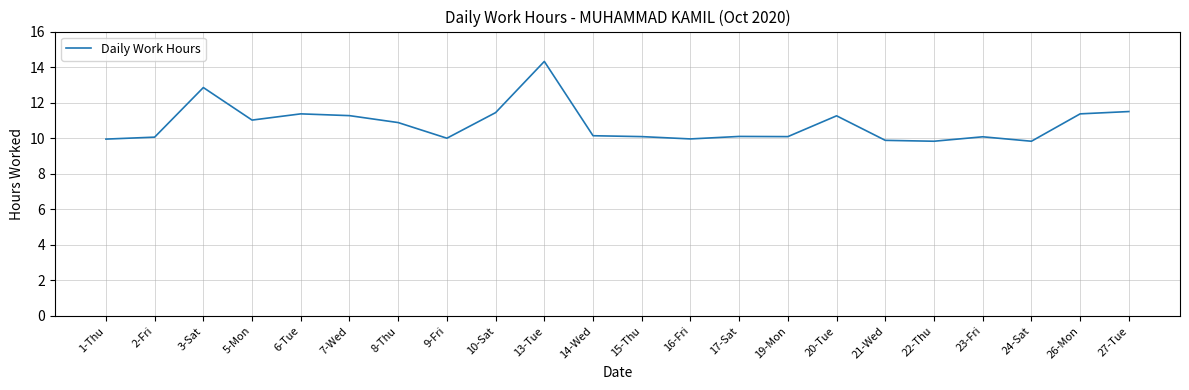

Approximately how many times larger is the value at 24-Sat compared to 5-Mon?

0.9